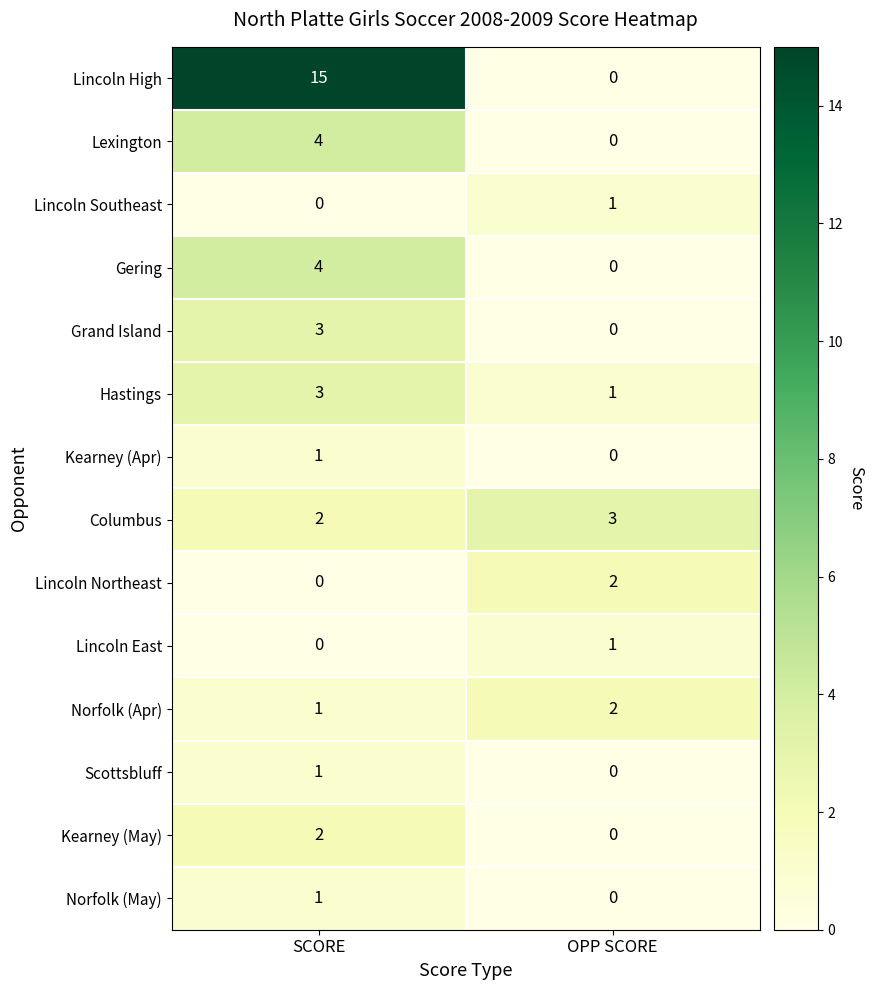

Which series has the largest total across all categories?

Lincoln High